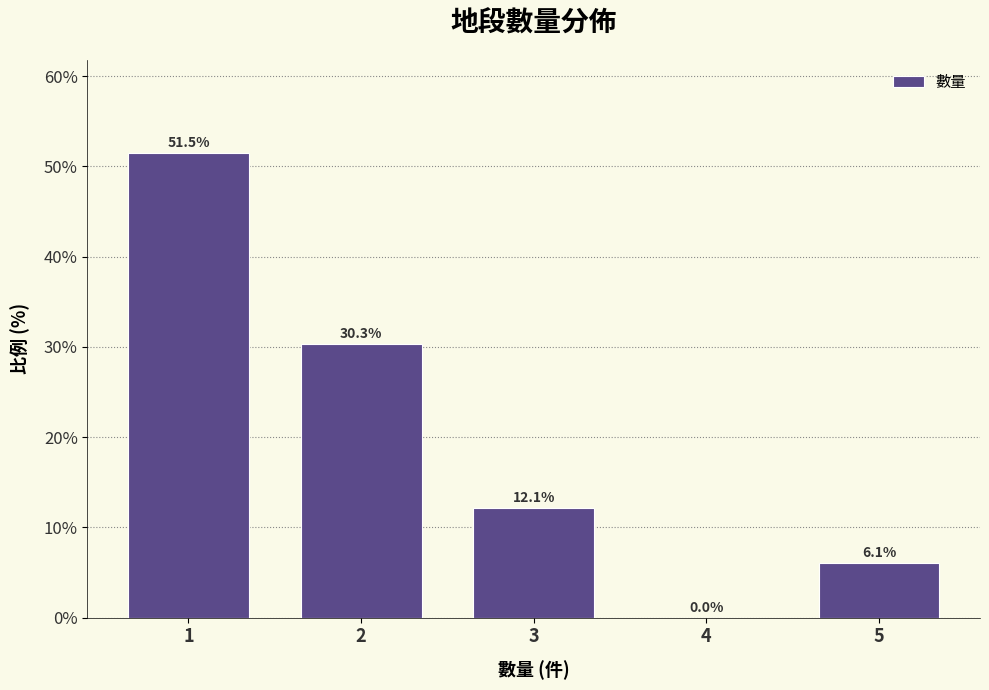

Over which range of the x-axis is the bar tallest?

0.5 to 1.5